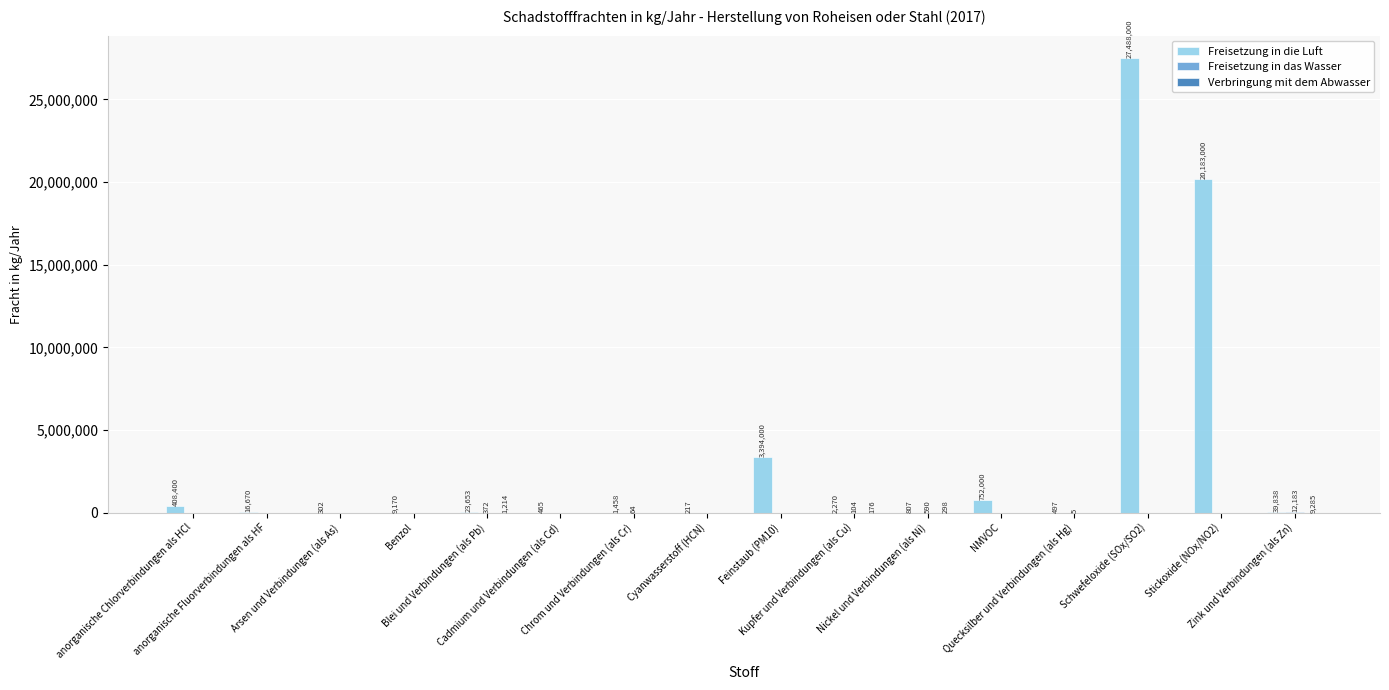

How many groups of bars are there?

16